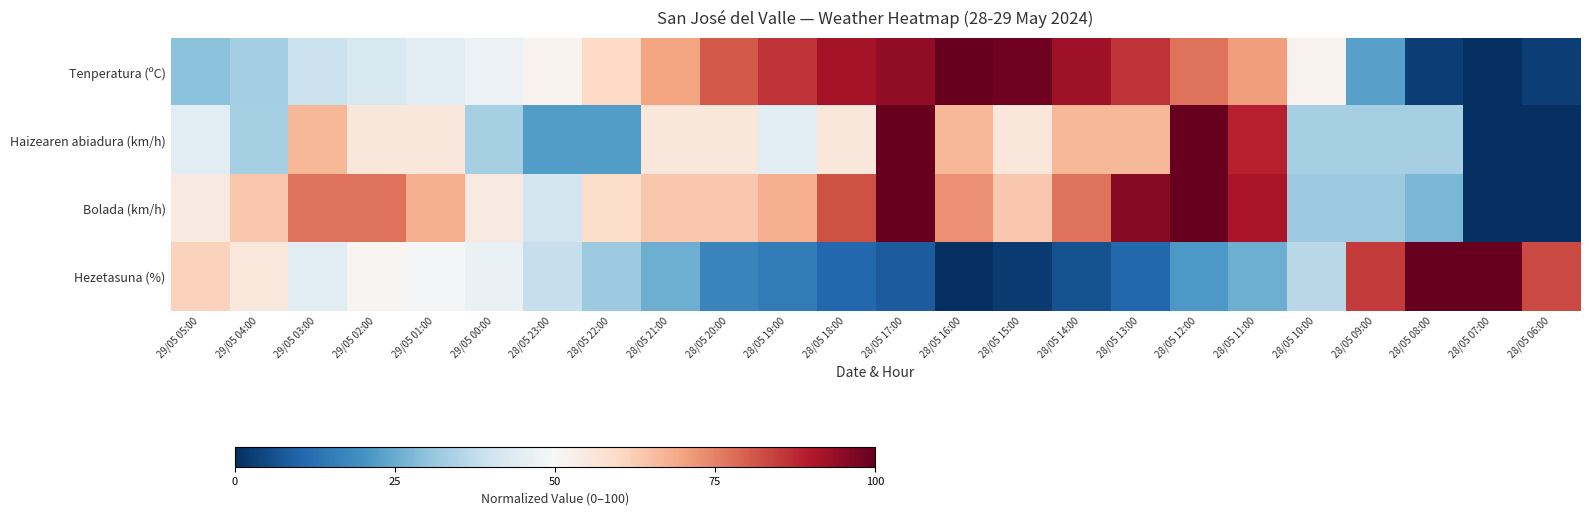

Reading left to right, list all the values displayed in this chart.

Tenperatura (ºC): 29/05 05:00=29.7	29/05 04:00=33.1	29/05 03:00=39.3	29/05 02:00=42.1	29/05 01:00=44.8	29/05 00:00=46.9	28/05 23:00=51.7	28/05 22:00=60.0	28/05 21:00=69.7	28/05 20:00=80.7	28/05 19:00=86.2	28/05 18:00=91.7	28/05 17:00=94.5	28/05 16:00=100.0	28/05 15:00=98.6	28/05 14:00=92.4	28/05 13:00=86.2	28/05 12:00=77.2	28/05 11:00=71.0	28/05 10:00=51.7	28/05 09:00=22.8	28/05 08:00=2.8	28/05 07:00=0.0	28/05 06:00=2.8
Haizearen abiadura (km/h): 29/05 05:00=44.4	29/05 04:00=33.3	29/05 03:00=66.7	29/05 02:00=55.6	29/05 01:00=55.6	29/05 00:00=33.3	28/05 23:00=22.2	28/05 22:00=22.2	28/05 21:00=55.6	28/05 20:00=55.6	28/05 19:00=44.4	28/05 18:00=55.6	28/05 17:00=100.0	28/05 16:00=66.7	28/05 15:00=55.6	28/05 14:00=66.7	28/05 13:00=66.7	28/05 12:00=100.0	28/05 11:00=88.9	28/05 10:00=33.3	28/05 09:00=33.3	28/05 08:00=33.3	28/05 07:00=0.0	28/05 06:00=0.0
Bolada (km/h): 29/05 05:00=54.5	29/05 04:00=63.6	29/05 03:00=77.3	29/05 02:00=77.3	29/05 01:00=68.2	29/05 00:00=54.5	28/05 23:00=40.9	28/05 22:00=59.1	28/05 21:00=63.6	28/05 20:00=63.6	28/05 19:00=68.2	28/05 18:00=81.8	28/05 17:00=100.0	28/05 16:00=72.7	28/05 15:00=63.6	28/05 14:00=77.3	28/05 13:00=95.5	28/05 12:00=100.0	28/05 11:00=90.9	28/05 10:00=31.8	28/05 09:00=31.8	28/05 08:00=27.3	28/05 07:00=0.0	28/05 06:00=0.0
Hezetasuna (%): 29/05 05:00=61.7	29/05 04:00=55.3	29/05 03:00=44.7	29/05 02:00=51.1	29/05 01:00=48.9	29/05 00:00=46.8	28/05 23:00=38.3	28/05 22:00=31.9	28/05 21:00=25.5	28/05 20:00=17.0	28/05 19:00=14.9	28/05 18:00=10.6	28/05 17:00=8.5	28/05 16:00=0.0	28/05 15:00=2.1	28/05 14:00=6.4	28/05 13:00=10.6	28/05 12:00=21.3	28/05 11:00=25.5	28/05 10:00=36.2	28/05 09:00=85.1	28/05 08:00=100.0	28/05 07:00=100.0	28/05 06:00=83.0